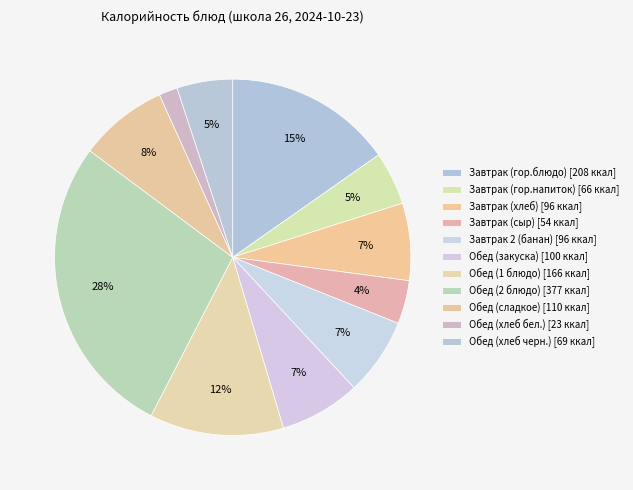

Is there any slice that represents more than half of the pie?

No